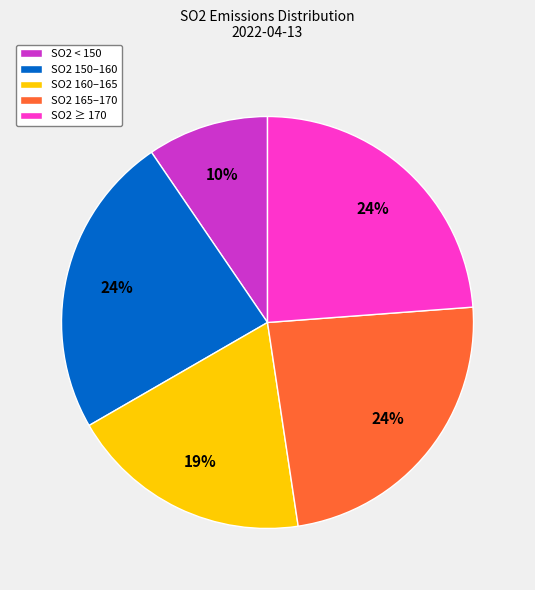

Does SO2 150–160 account for over 50% of the chart?

No